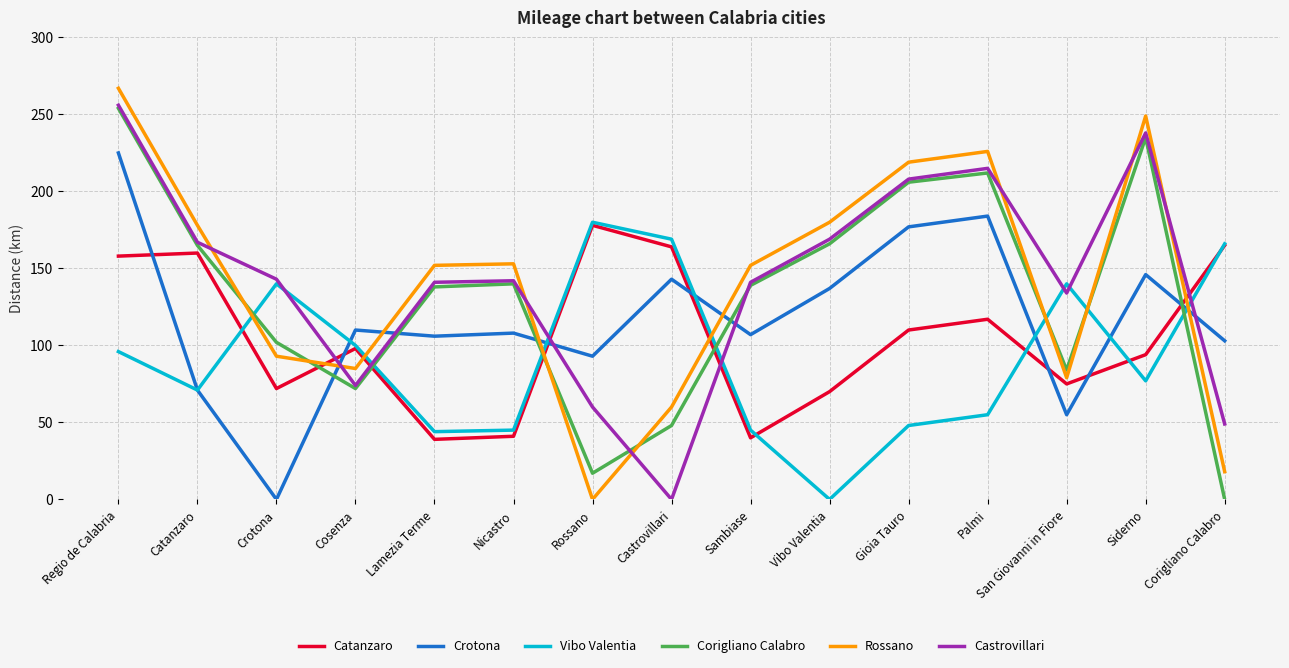

Does the chart have visible grid lines?

Yes